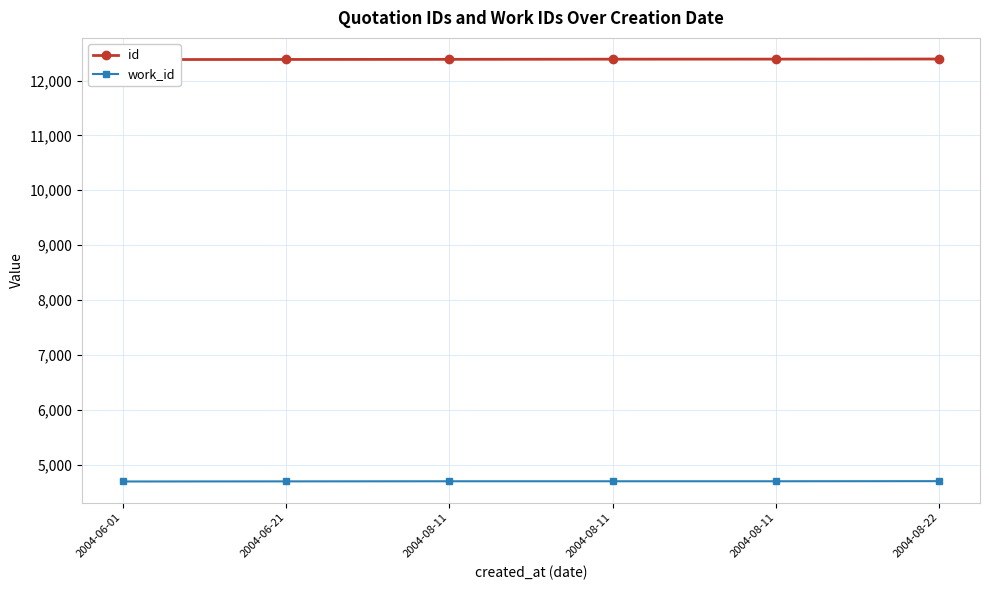

How many lines are shown in the chart?

2